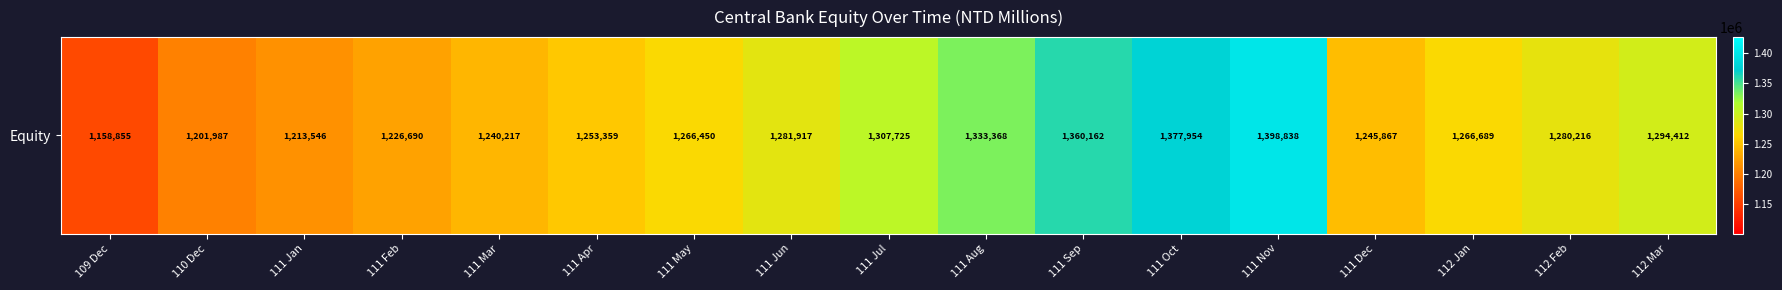

Which has a higher value, 112 Mar or 112 Jan?

112 Mar